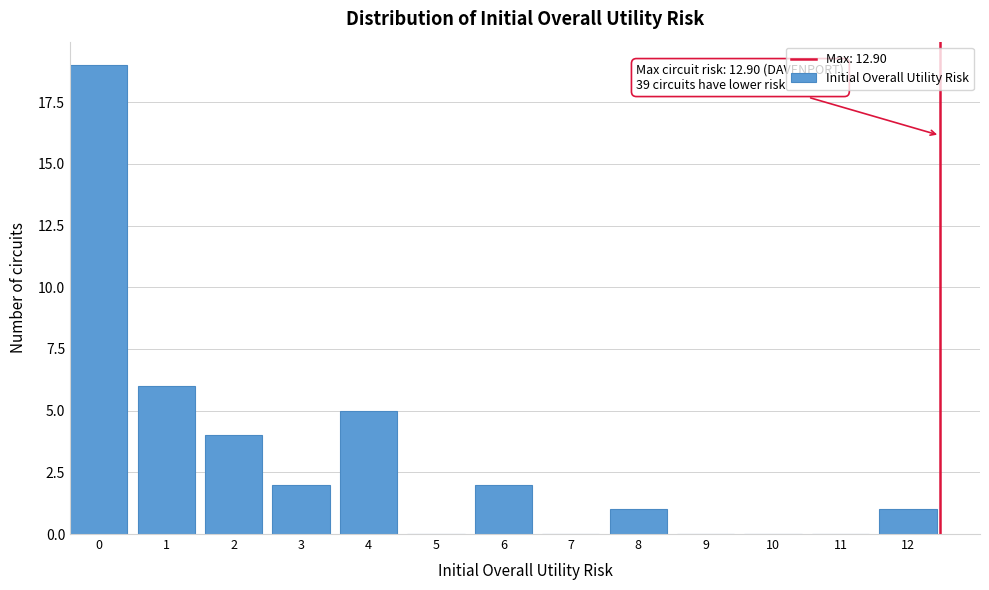

Reading left to right, extract all data points from this chart.

0=19	1=6	2=4	3=2	4=5	5=0	6=2	7=0	8=1	9=0	10=0	11=0	12=1